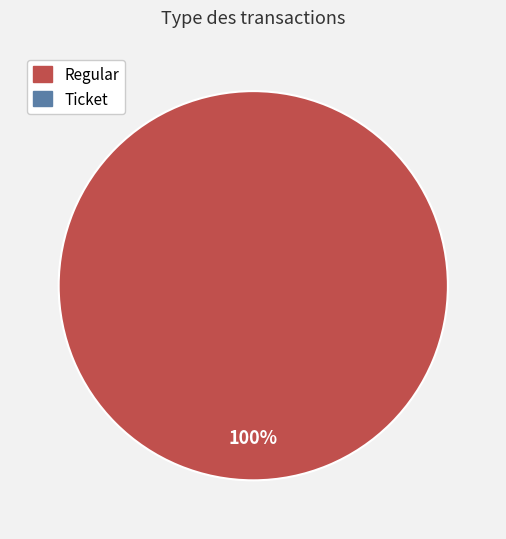

What is the change in value from Ticket to Regular?

+11